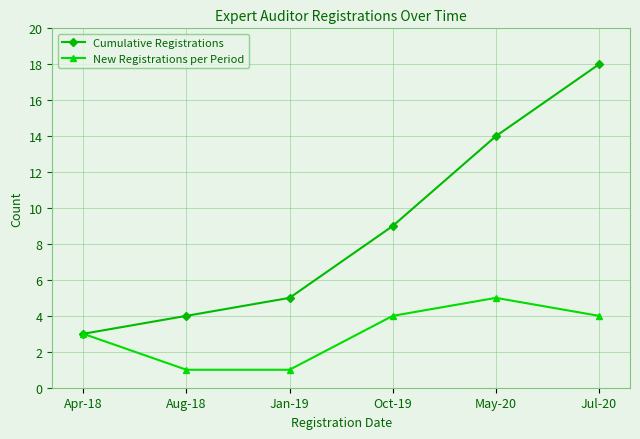

The New Registrations per Period series shows 1 at Jan-19. True or false?

True